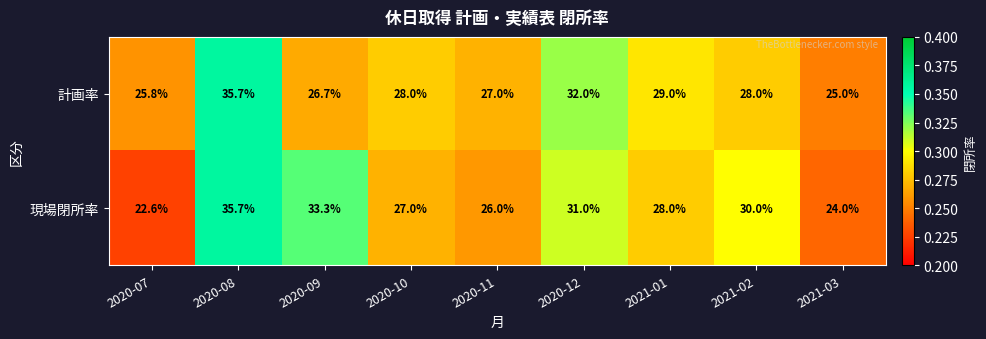

What is the difference between the maximum and minimum values in the 計画率 series?

10.7